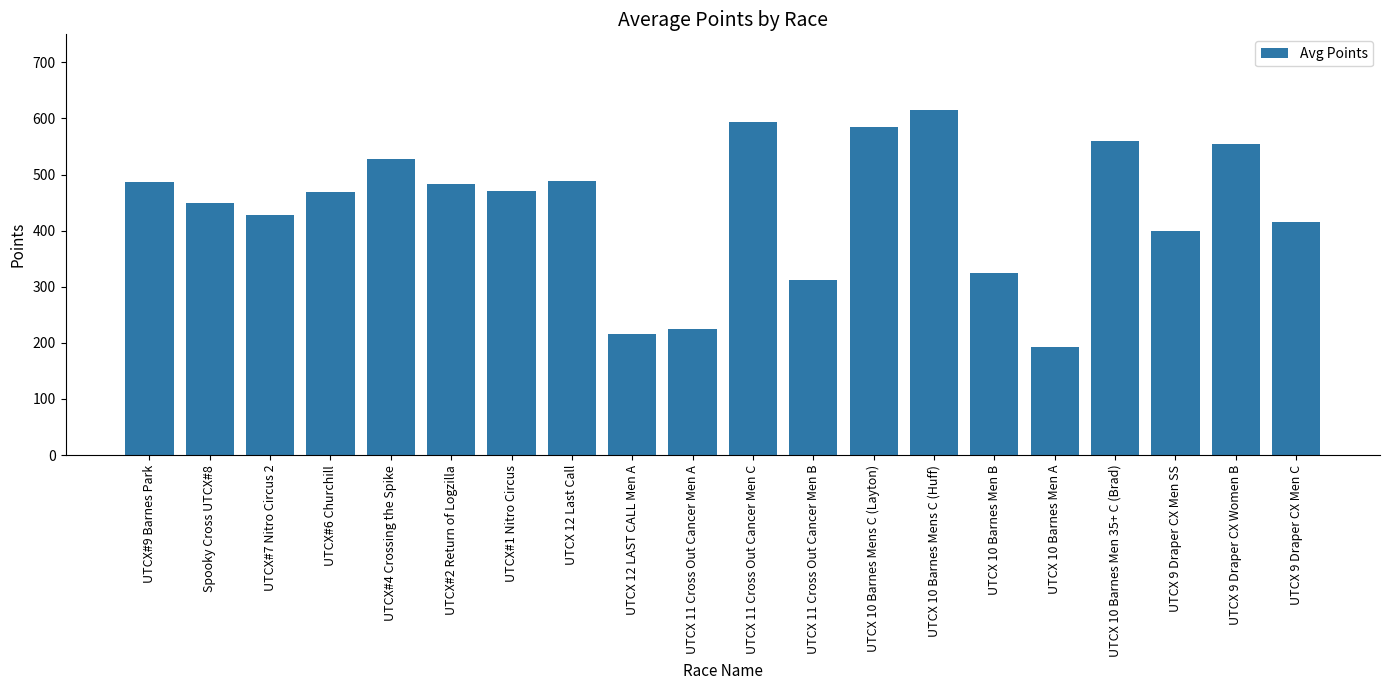

How many values are below 471?

10